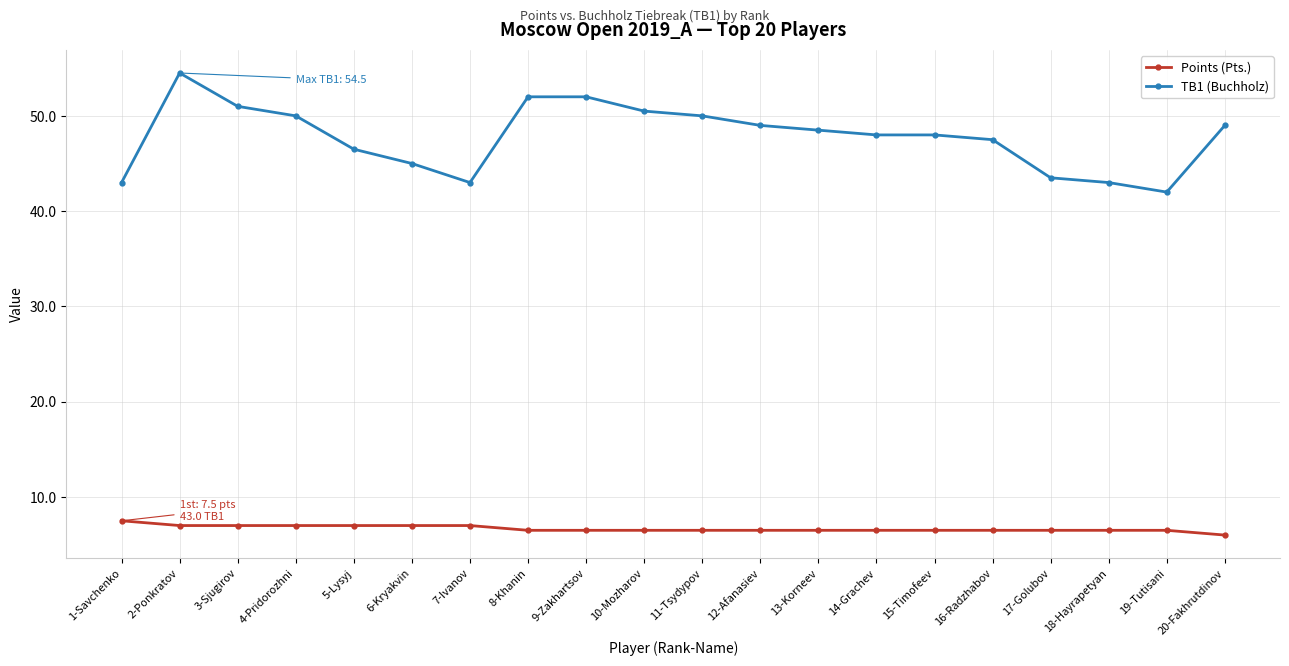

What is the average value of the TB1 (Buchholz) series?

47.8